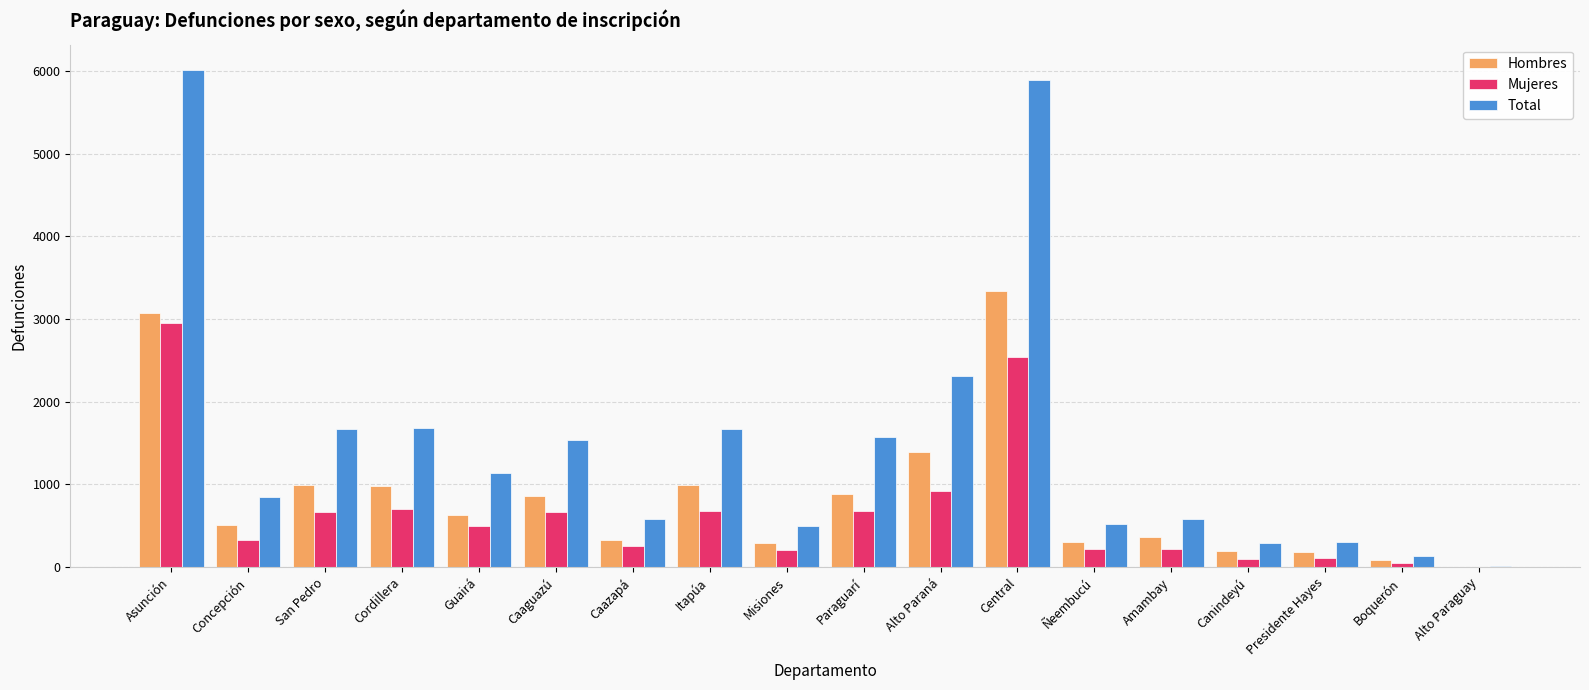

Which series changed the most between Itapúa and Presidente Hayes?

Total